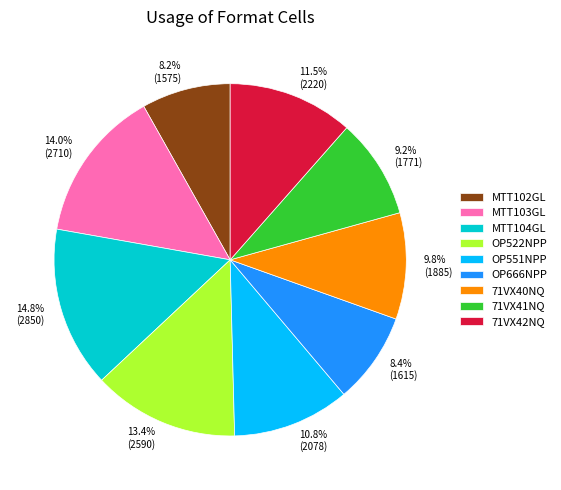

To the nearest percent, what is the difference between the 71VX42NQ and 71VX41NQ slice percentages?

2%